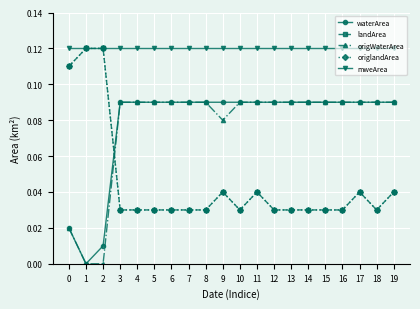

Is this an area chart (filled region under the line)?

No